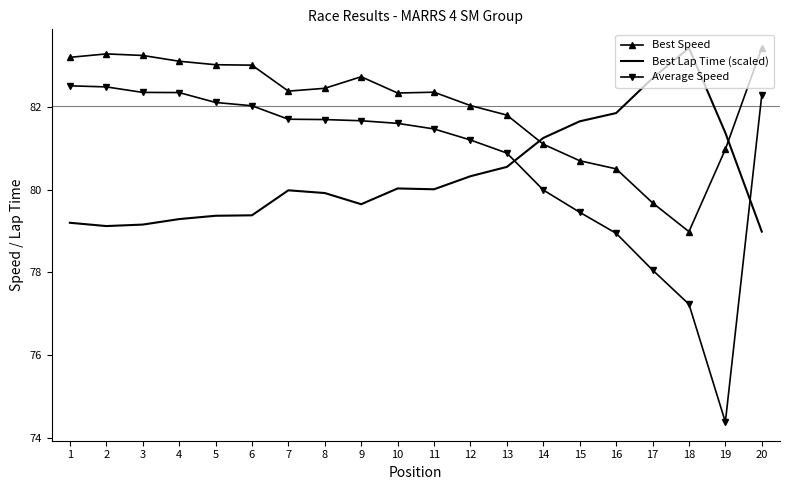

The value of Best Lap Time (scaled) at 4 is 16.7. True or false?

False